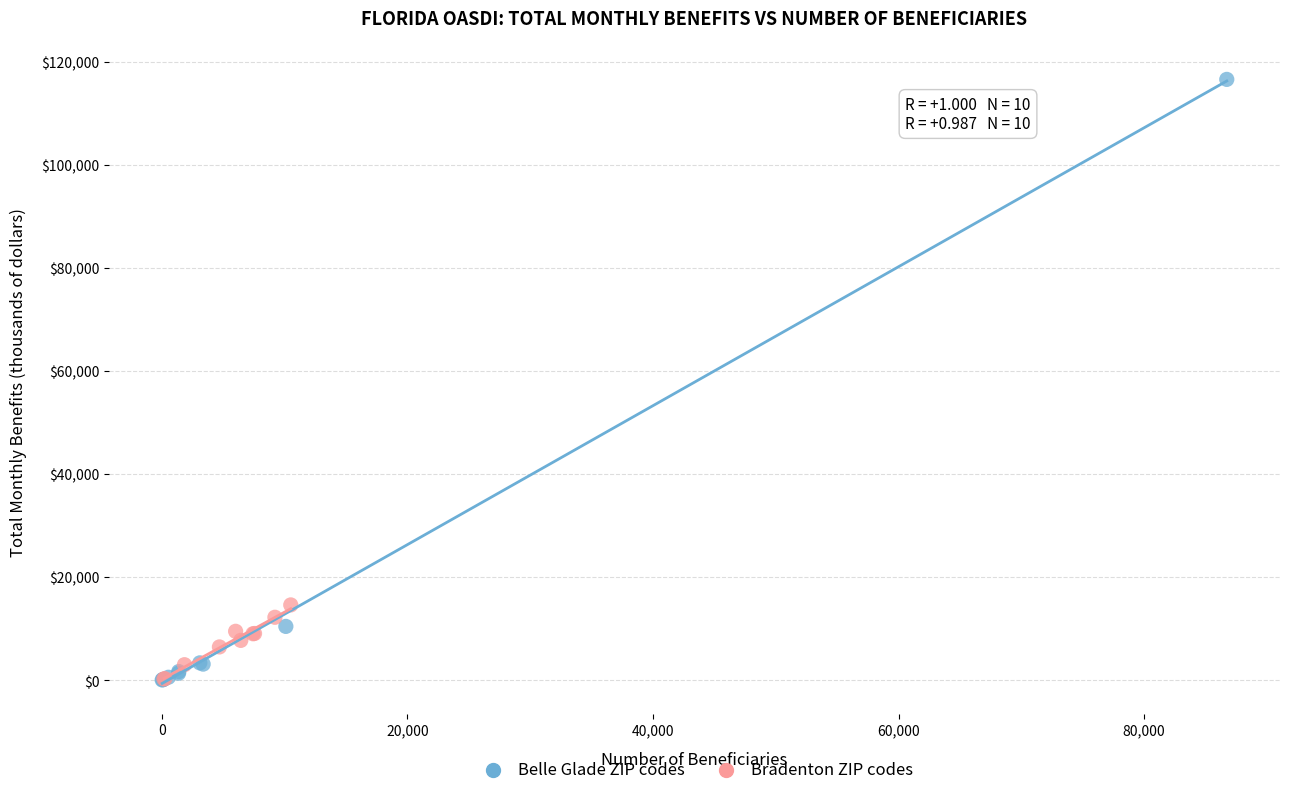

What are all the series names shown in the legend?

Belle Glade ZIP codes, Bradenton ZIP codes